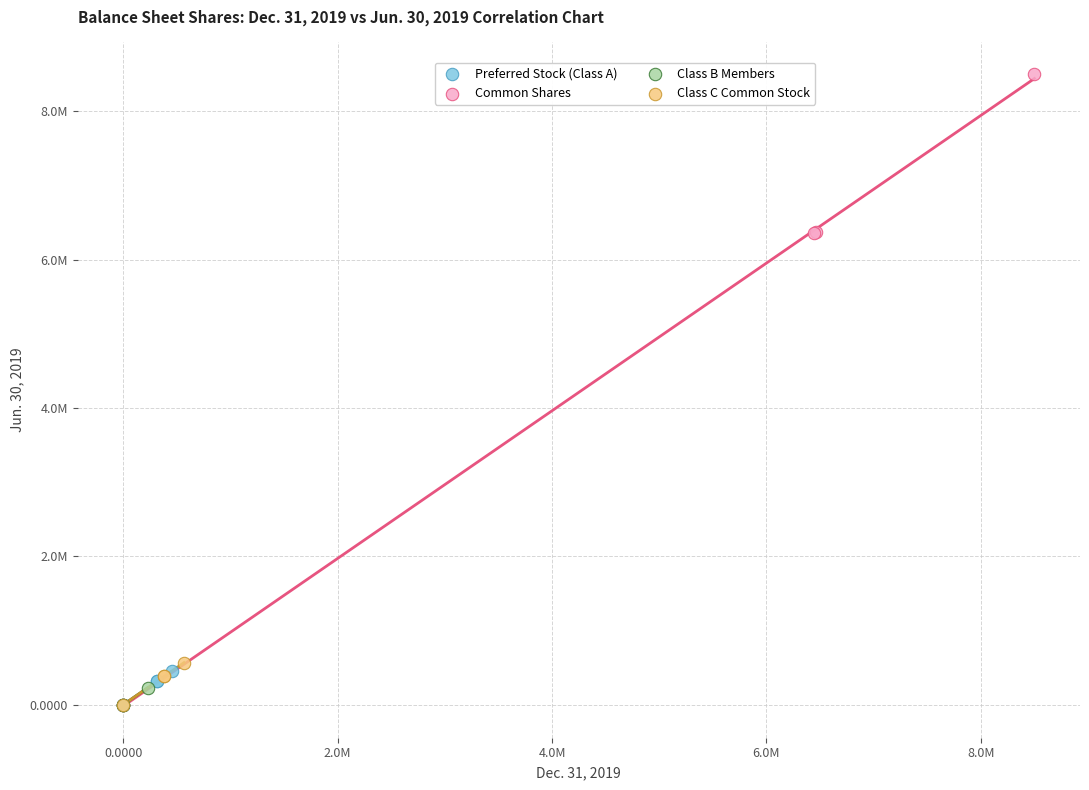

What are all the series names shown in the legend?

Preferred Stock (Class A), Common Shares, Class B Members, Class C Common Stock